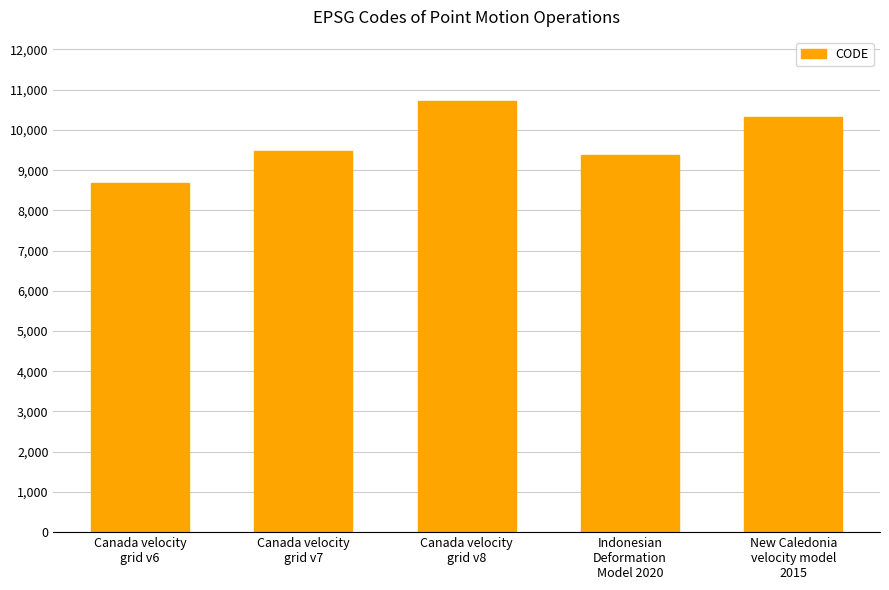

Rank the categories by value from highest to lowest.

Canada velocity
grid v8, New Caledonia
velocity model
2015, Canada velocity
grid v7, Indonesian
Deformation
Model 2020, Canada velocity
grid v6